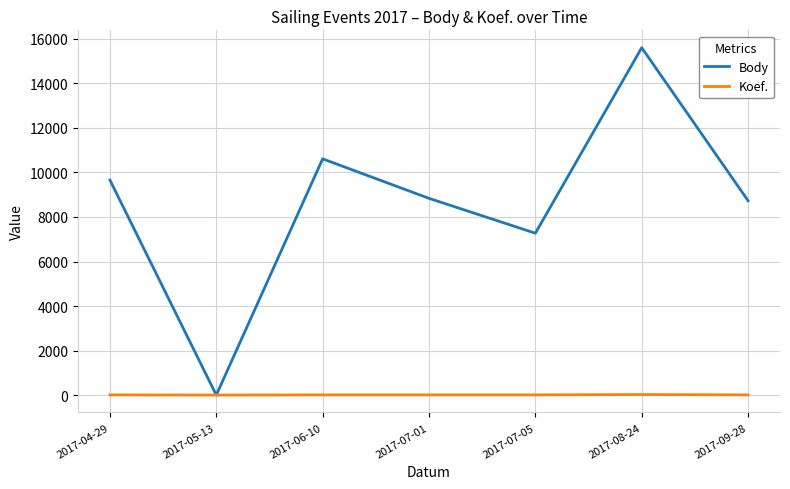

The Koef. series shows 7 at 2017-09-28. True or false?

True